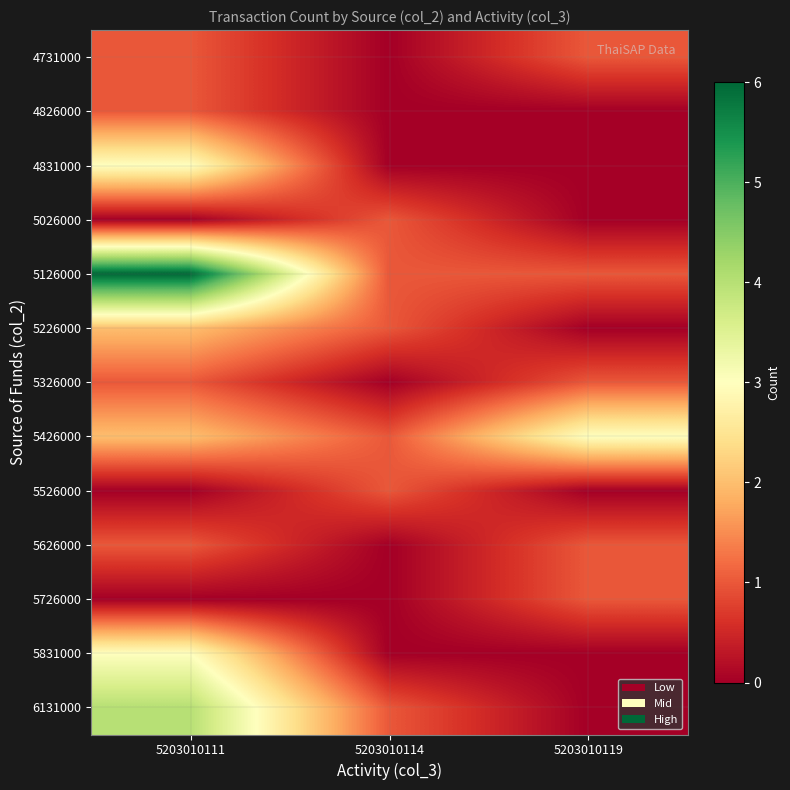

Reading left to right, what are all the values shown in this chart?

4731000: 5203010111=1	5203010114=0	5203010119=1
4826000: 5203010111=1	5203010114=0	5203010119=0
4831000: 5203010111=3	5203010114=0	5203010119=0
5026000: 5203010111=0	5203010114=1	5203010119=0
5126000: 5203010111=6	5203010114=1	5203010119=1
5226000: 5203010111=2	5203010114=1	5203010119=0
5326000: 5203010111=1	5203010114=0	5203010119=1
5426000: 5203010111=2	5203010114=1	5203010119=3
5526000: 5203010111=0	5203010114=1	5203010119=0
5626000: 5203010111=1	5203010114=0	5203010119=1
5726000: 5203010111=0	5203010114=0	5203010119=1
5831000: 5203010111=3	5203010114=0	5203010119=0
6131000: 5203010111=4	5203010114=1	5203010119=0